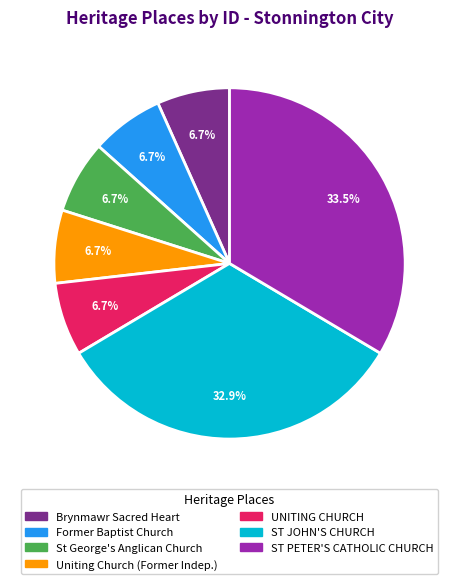

Is there a majority slice in this chart?

No